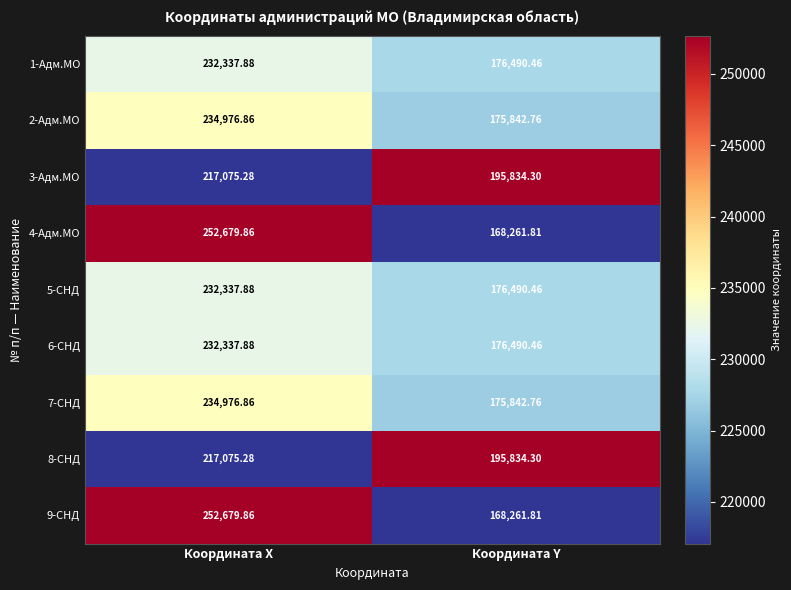

Where is 3-Адм.МО nearest to the value 206454?

Координата Y